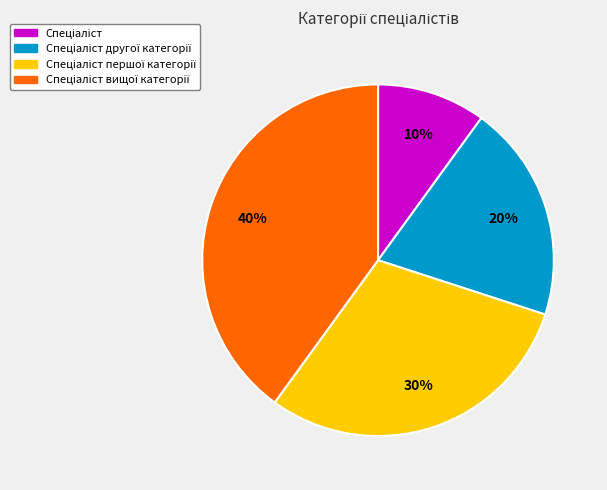

Does any single category account for the majority?

No